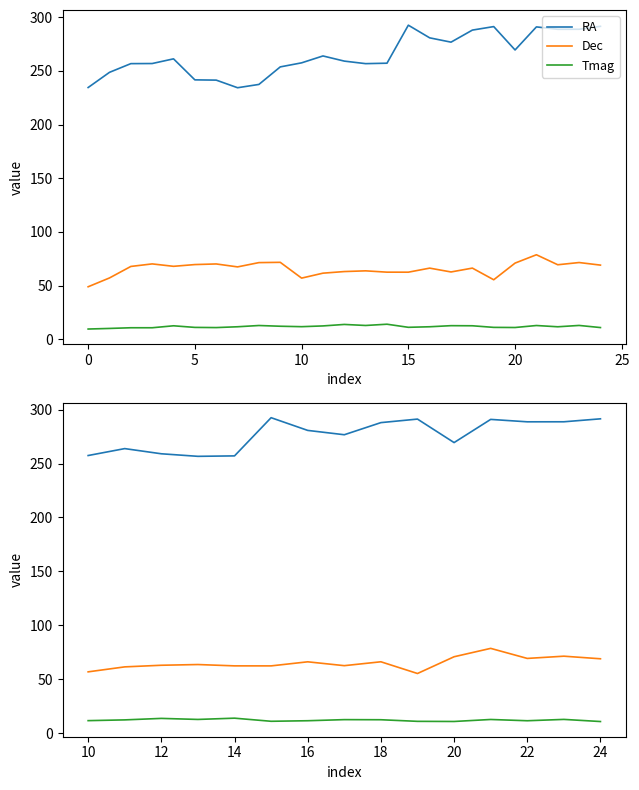

Rank the series at 22 from lowest to highest value.

Tmag, Dec, RA